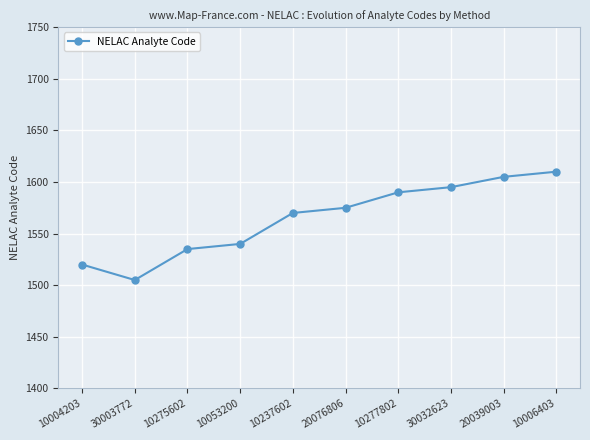

Reading right to left, what are all the values shown in this chart?

10006403=1610	20039003=1605	30032623=1595	10277802=1590	20076806=1575	10237602=1570	10053200=1540	10275602=1535	30003772=1505	10004203=1520